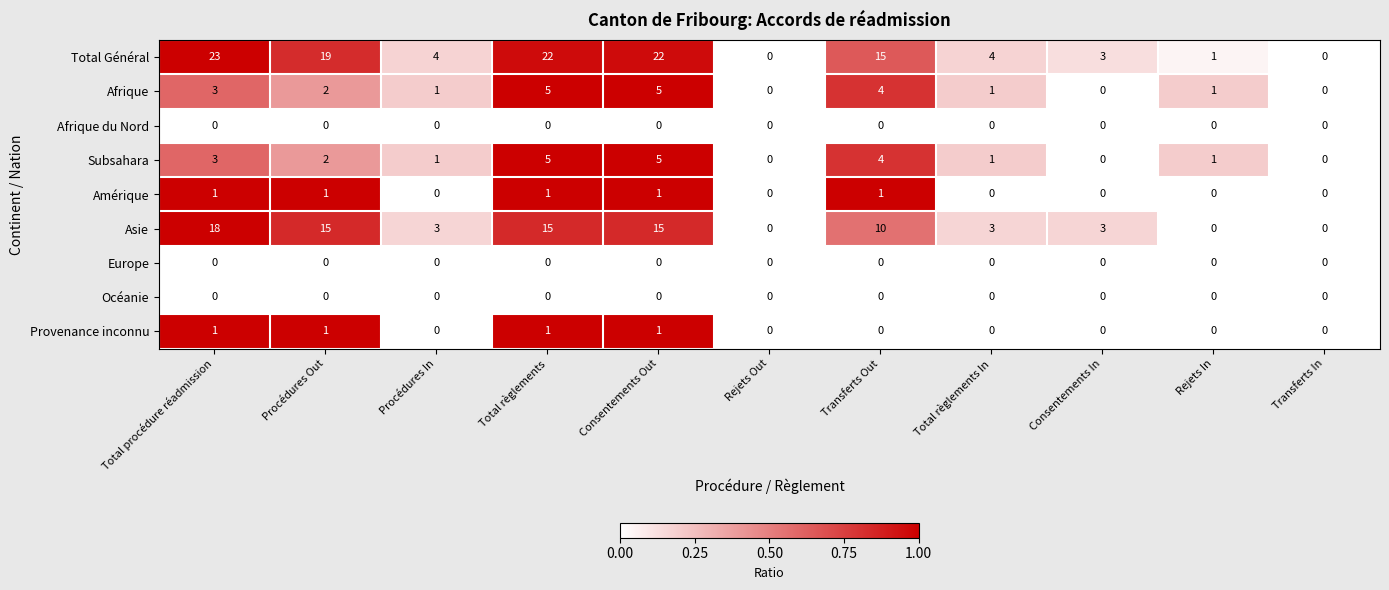

Which series has the largest total across all categories?

Total Général